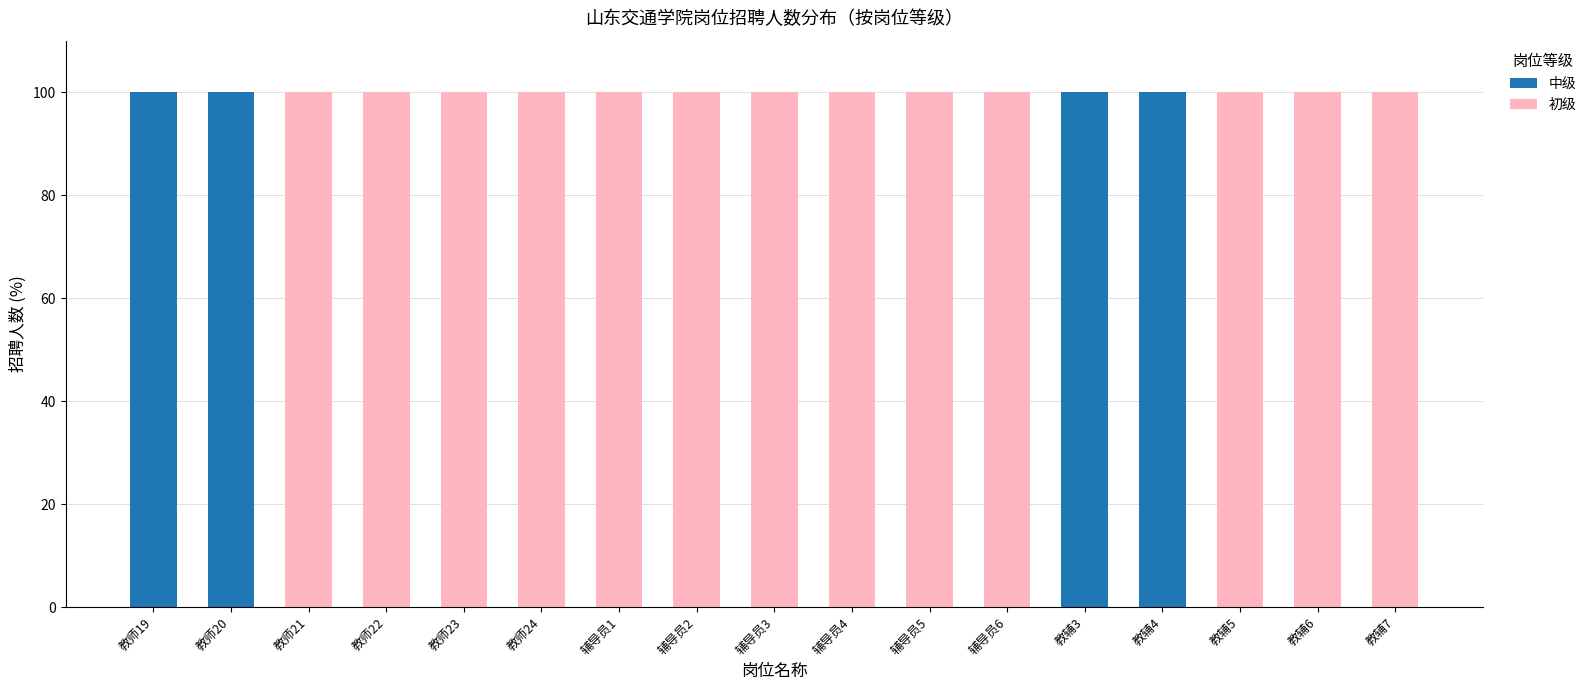

Is it true that 中级 equals 49 at 教师20?

False